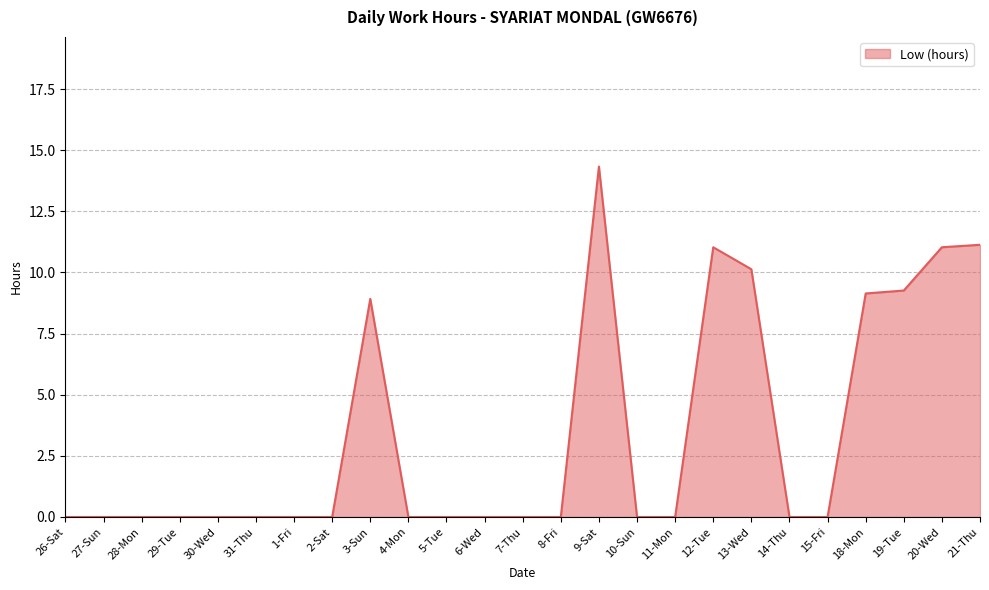

Reading right to left, transcribe all the data shown in this chart.

11.1	11.0	9.3	9.1	0.0	0.0	10.1	11.0	0.0	0.0	14.3	0.0	0.0	0.0	0.0	0.0	8.9	0.0	0.0	0.0	0.0	0.0	0.0	0.0	0.0